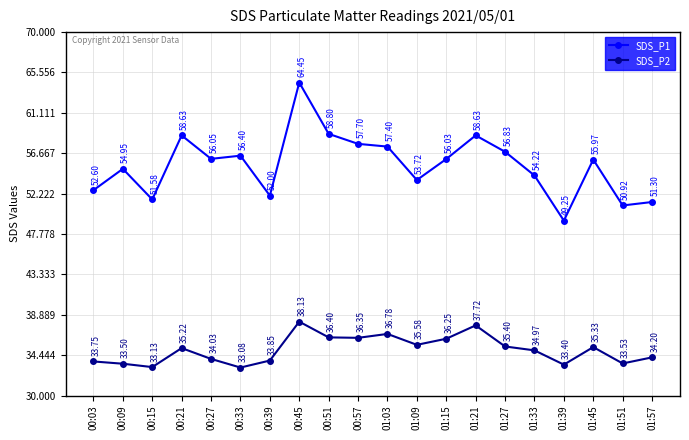

What is the minimum value shown in the chart?

33.1